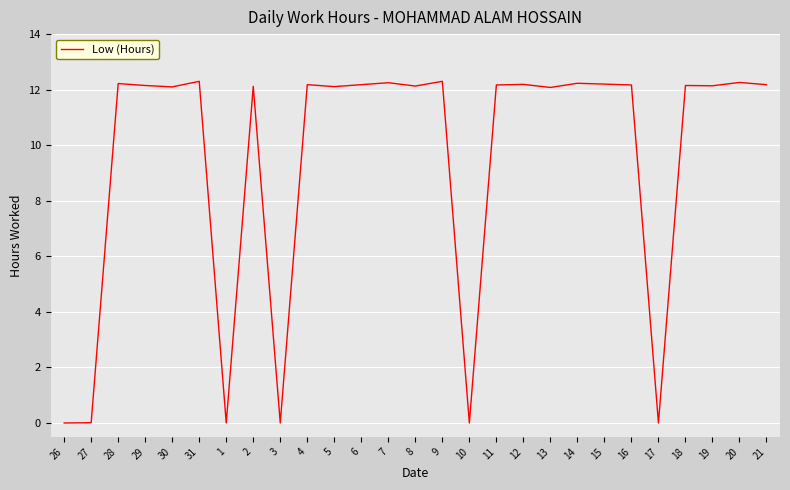

What is the sum of all values?

255.8